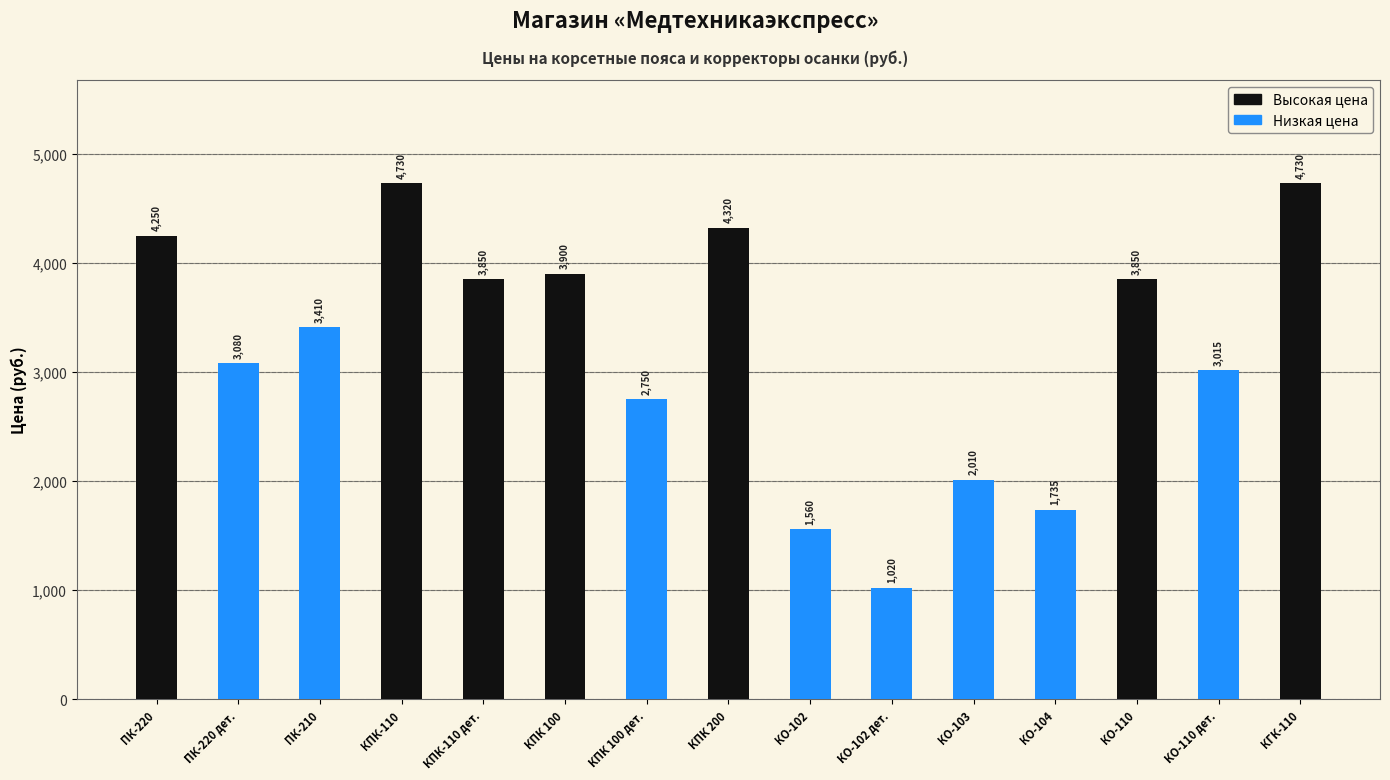

What is the greatest value displayed?

4730